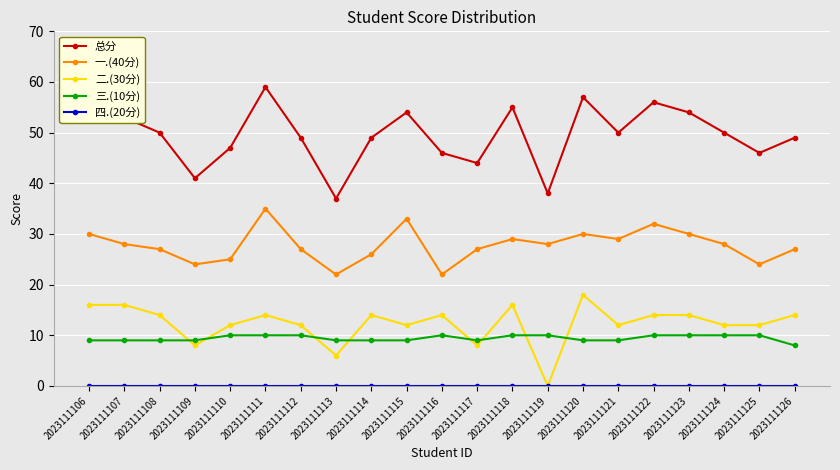

Is the value of 总分 at 2023111108 greater than the value of 二.(30分) at 2023111116?

Yes